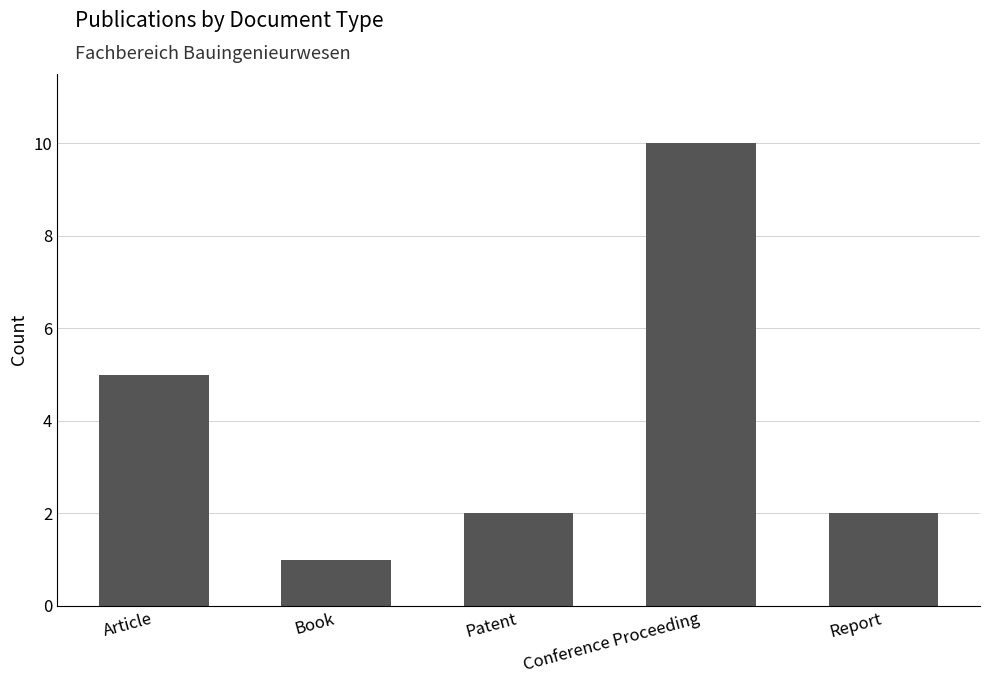

What is the sum of all values?

20